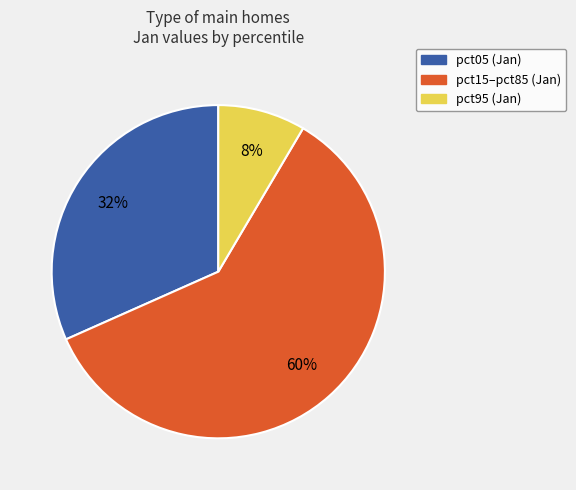

To the nearest percent, what is the average slice percentage?

33%